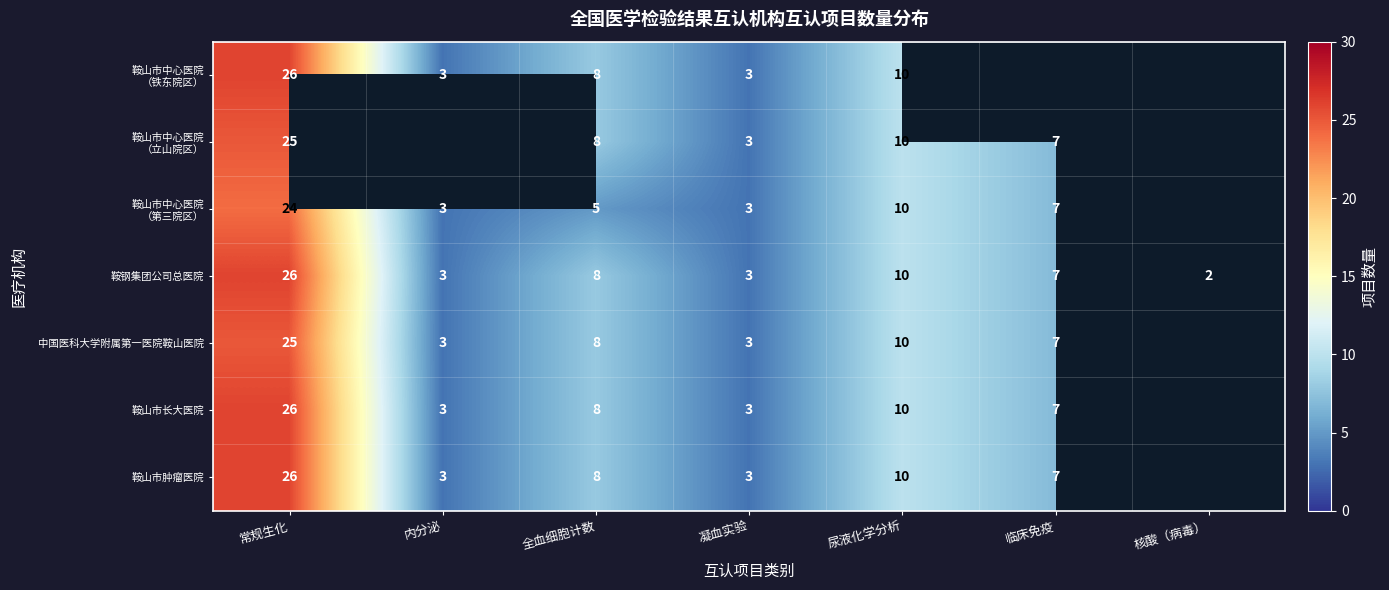

The value of 鞍山市肿瘤医院 at 凝血实验 is 3. True or false?

True